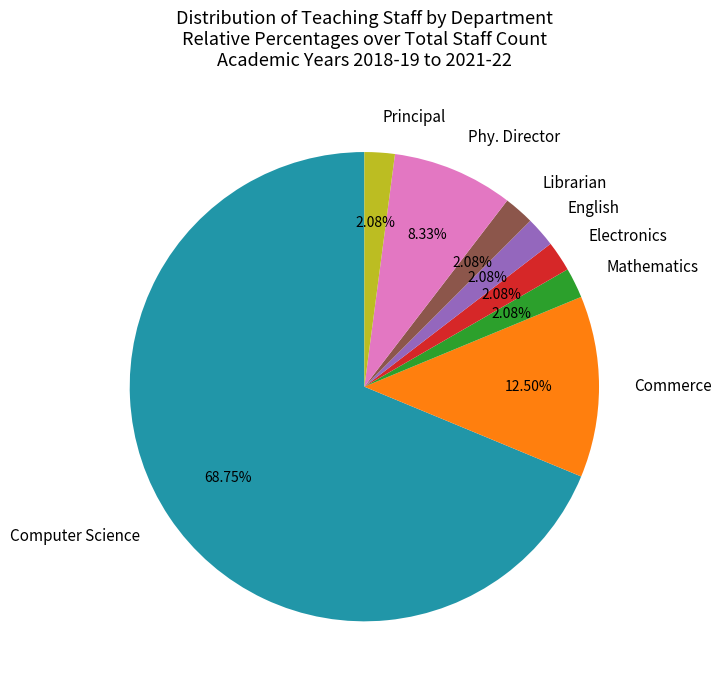

To the nearest percent, what is the combined percentage of Principal and Electronics?

4%